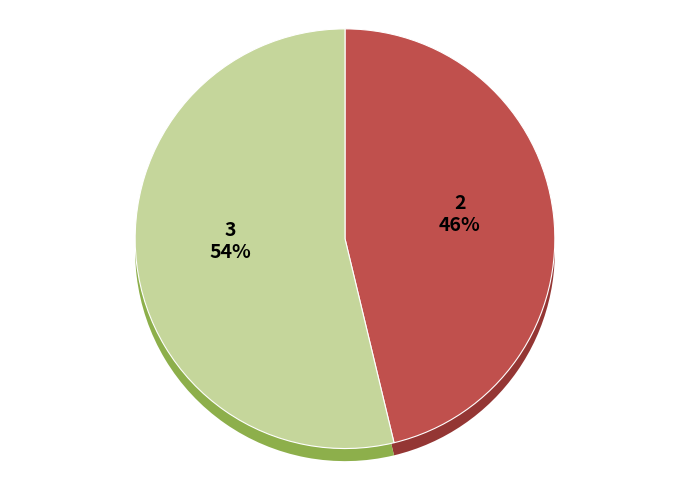

Is there a majority slice in this chart?

Yes